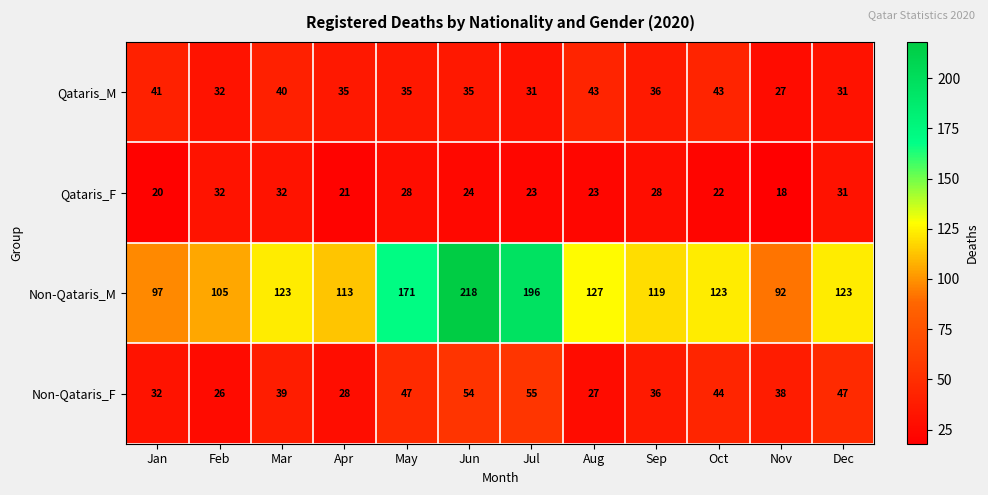

At which category does the chart reach its peak across all series?

Jun